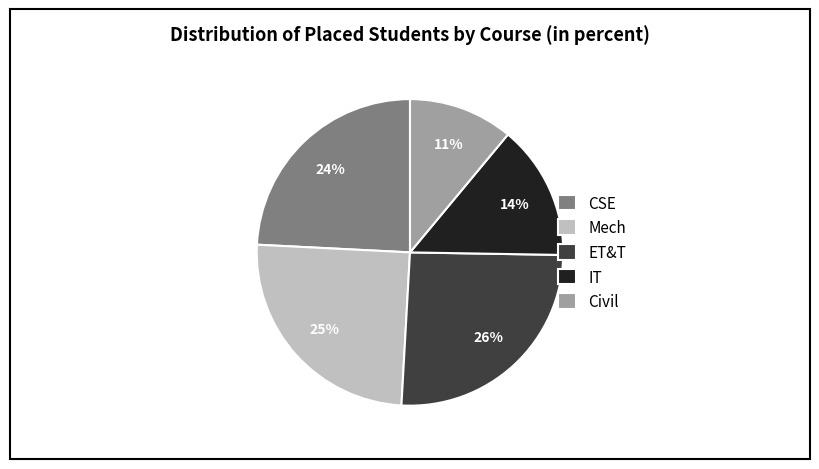

To the nearest percent, what is the combined percentage of IT and Mech?

39%